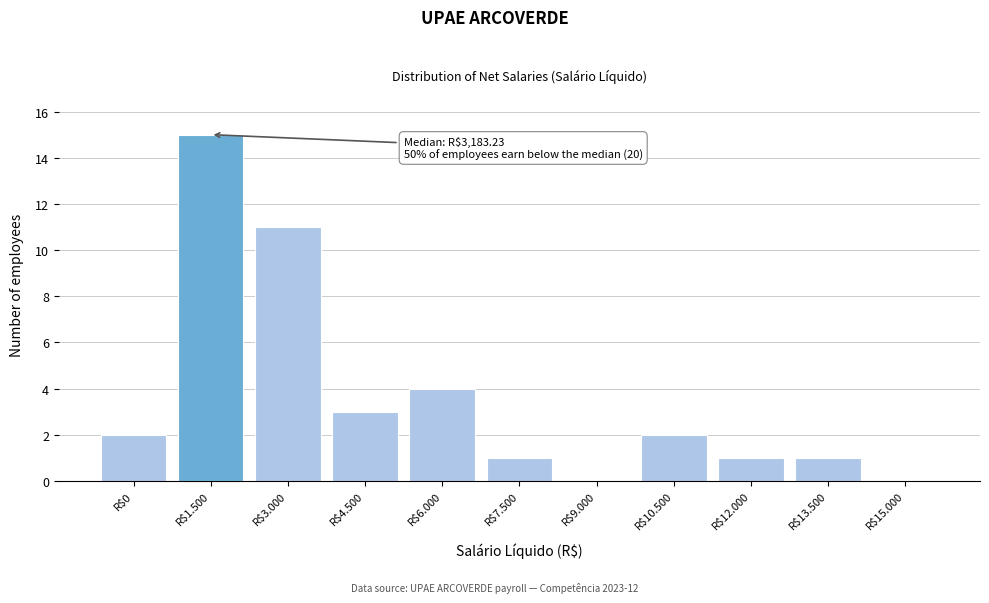

What is the greatest value displayed?

15